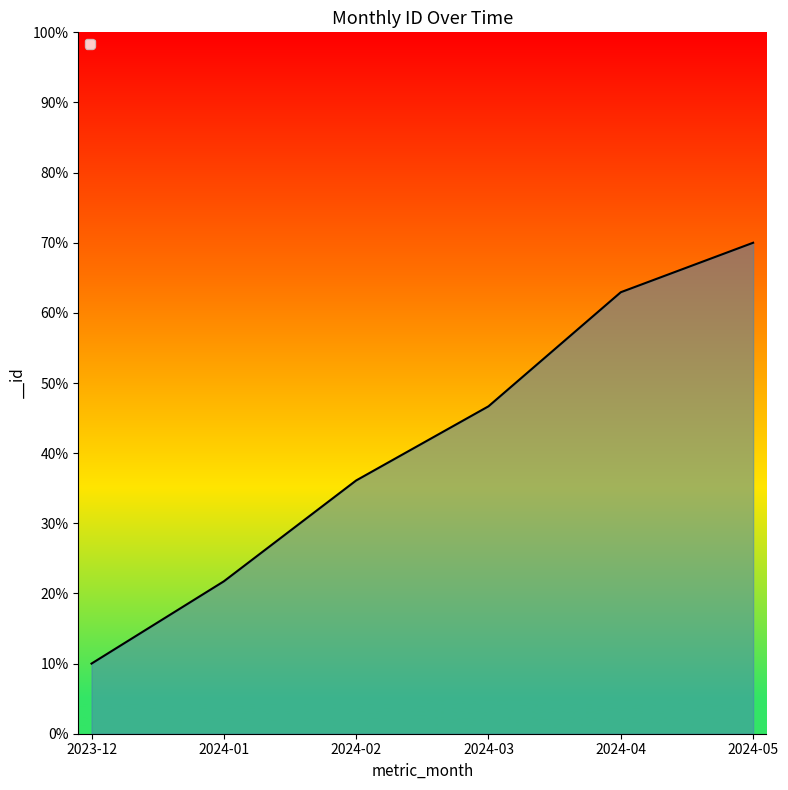

List the labels in order of value, largest first.

2024-05, 2024-04, 2024-03, 2024-02, 2024-01, 2023-12